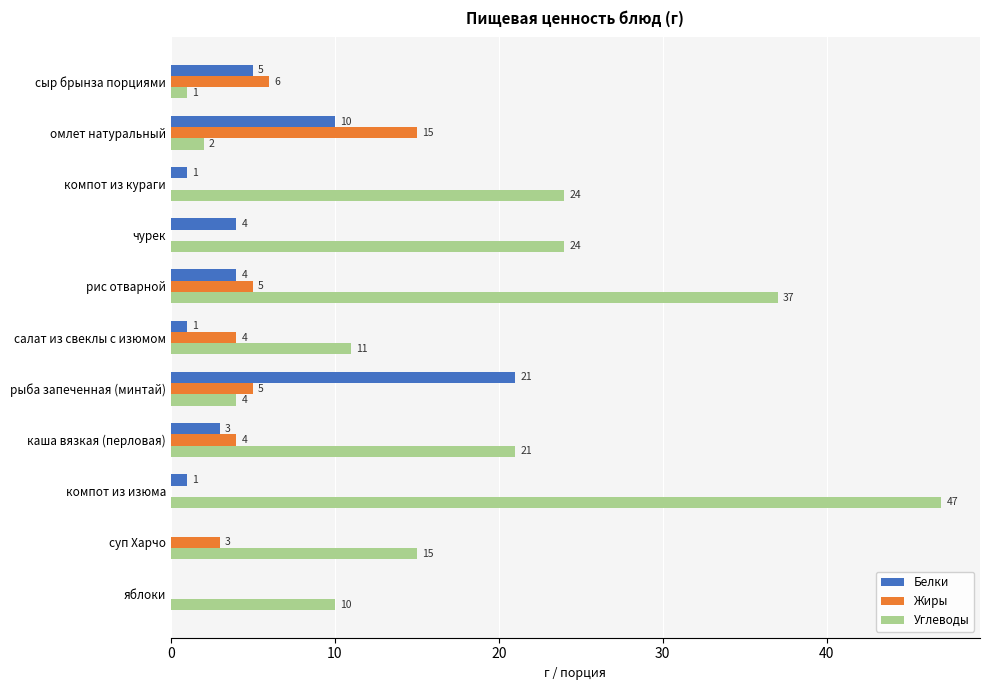

The value of Белки at сыр брынза порциями is 5. True or false?

True